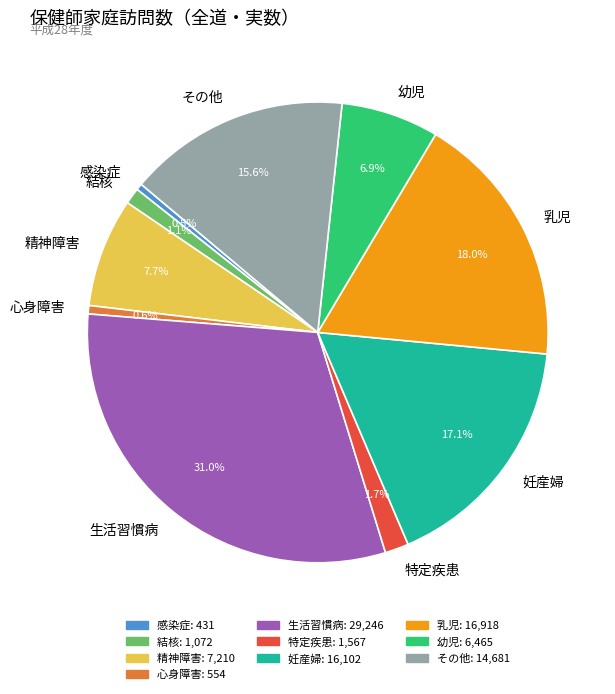

Is it true that 精神障害 is 1% of the pie?

False